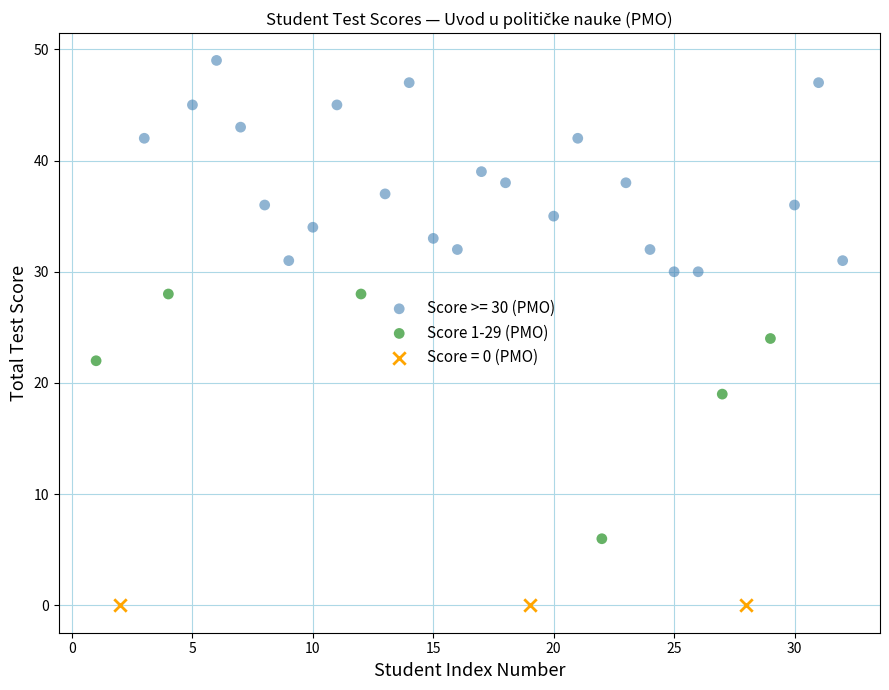

Which series contains the lowest Y value?

Score = 0 (PMO)